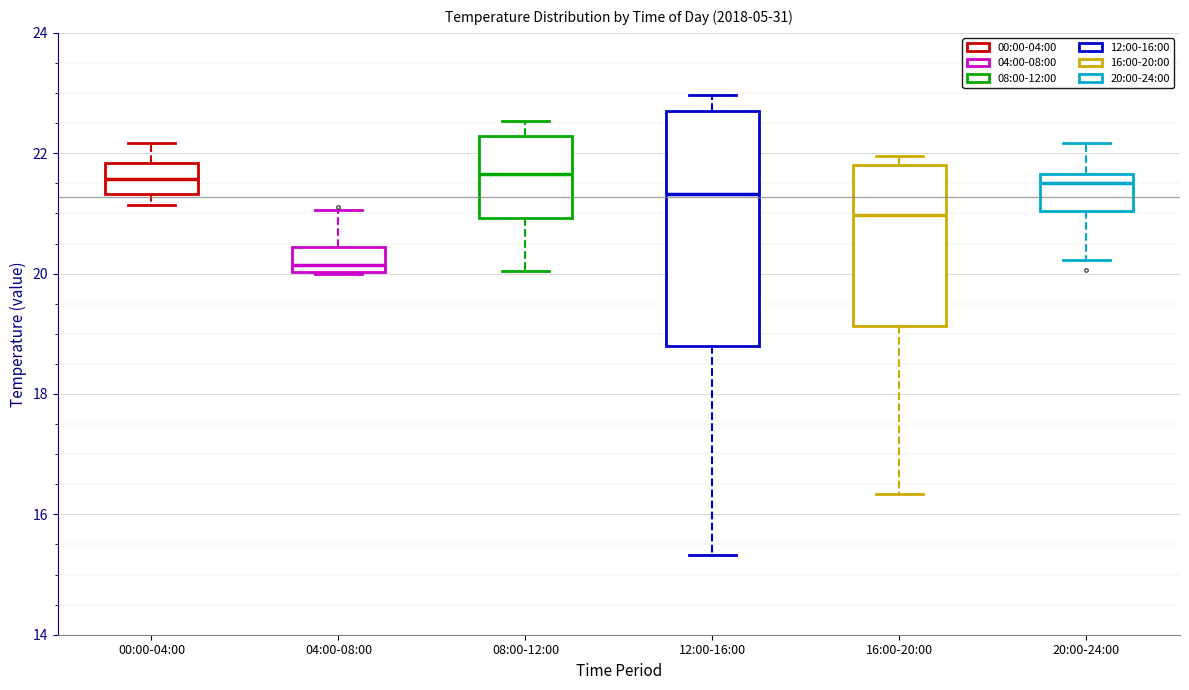

Reading left to right, read every box against the y-axis: the position of its median line, the range the box covers, and the ends of its whiskers. The values are not printed on the chart, so give them approximately, as read against the axis.

00:00-04:00: median 21.6, box 21.4 to 21.8, whiskers 21.2 to 22.2
04:00-08:00: median 20.2, box 20.0 to 20.4, whiskers 20.0 to 21.0
08:00-12:00: median 21.6, box 21.0 to 22.2, whiskers 20.0 to 22.6
12:00-16:00: median 21.4, box 18.8 to 22.8, whiskers 15.4 to 23.0
16:00-20:00: median 21.0, box 19.2 to 21.8, whiskers 16.4 to 22.0
20:00-24:00: median 21.6 (just below the box's upper edge), box 21.0 to 21.6, whiskers 20.2 to 22.2